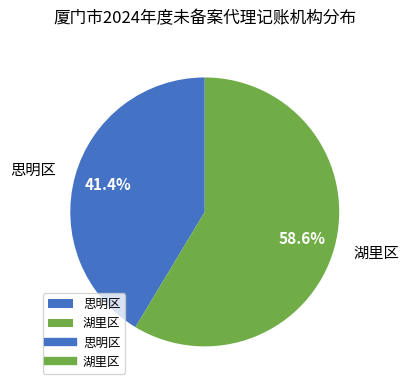

What percentage is the 思明区 slice, to the nearest percent?

41%